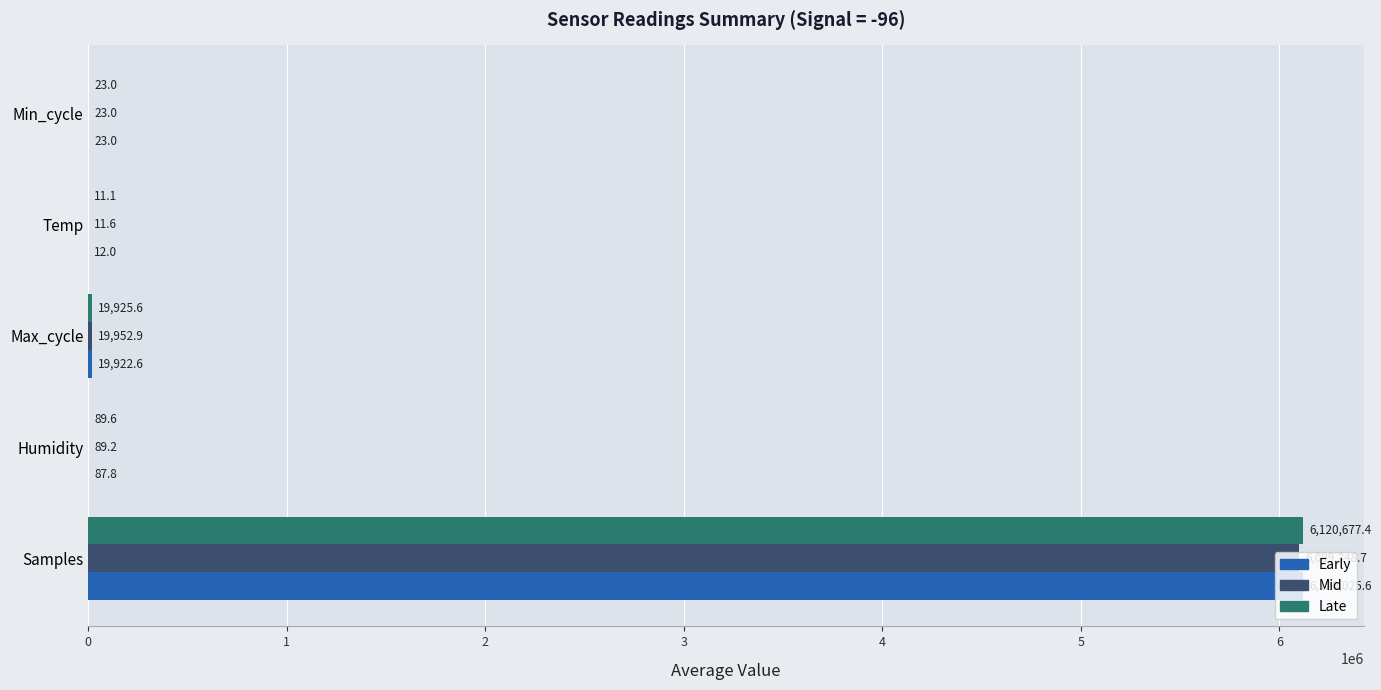

What are all the series names shown in the legend?

Early, Mid, Late